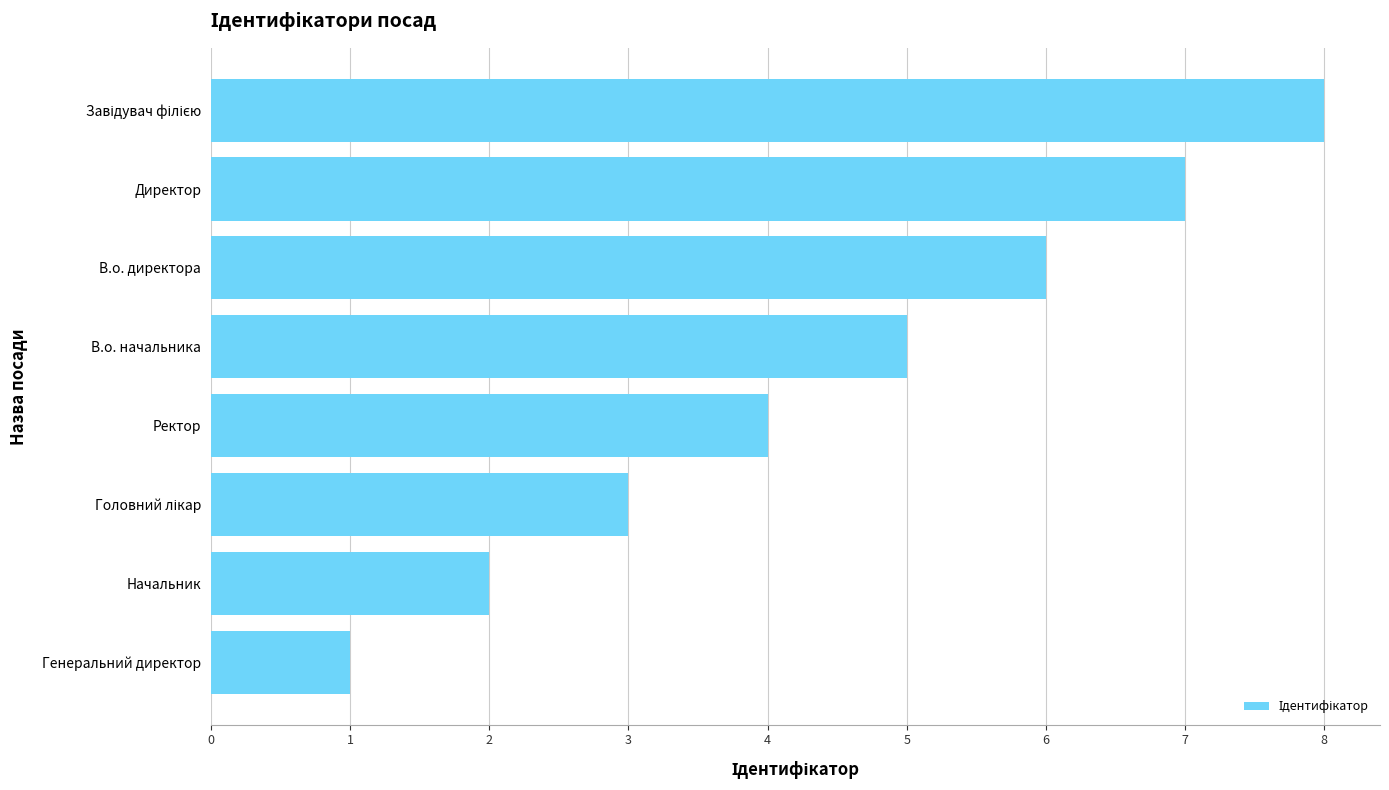

Are the bars horizontal?

Yes